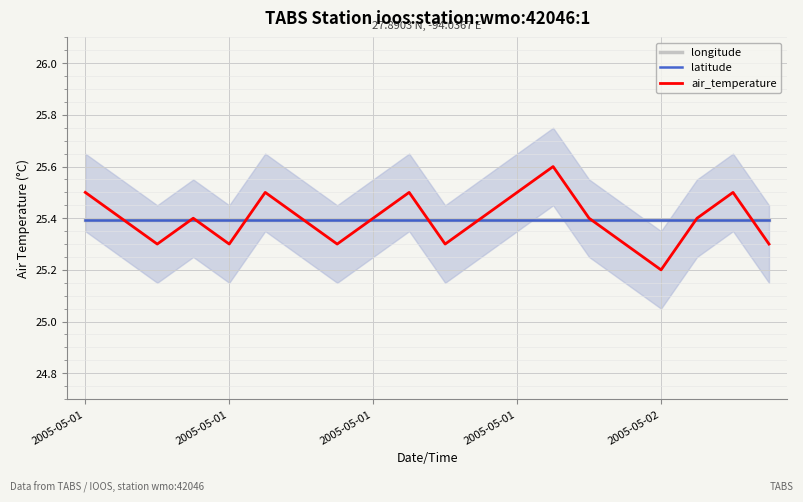

Reading left to right, extract all data points from this chart.

longitude: 25.4	25.4	25.4	25.4	25.4	25.4	25.4	25.4	25.4	25.4	25.4	25.4	25.4	25.4	25.4	25.4	25.4	25.4	25.4	25.4
latitude: 25.4	25.4	25.4	25.4	25.4	25.4	25.4	25.4	25.4	25.4	25.4	25.4	25.4	25.4	25.4	25.4	25.4	25.4	25.4	25.4
air_temperature: 25.5	25.4	25.3	25.4	25.3	25.5	25.4	25.3	25.4	25.5	25.3	25.4	25.5	25.6	25.4	25.3	25.2	25.4	25.5	25.3